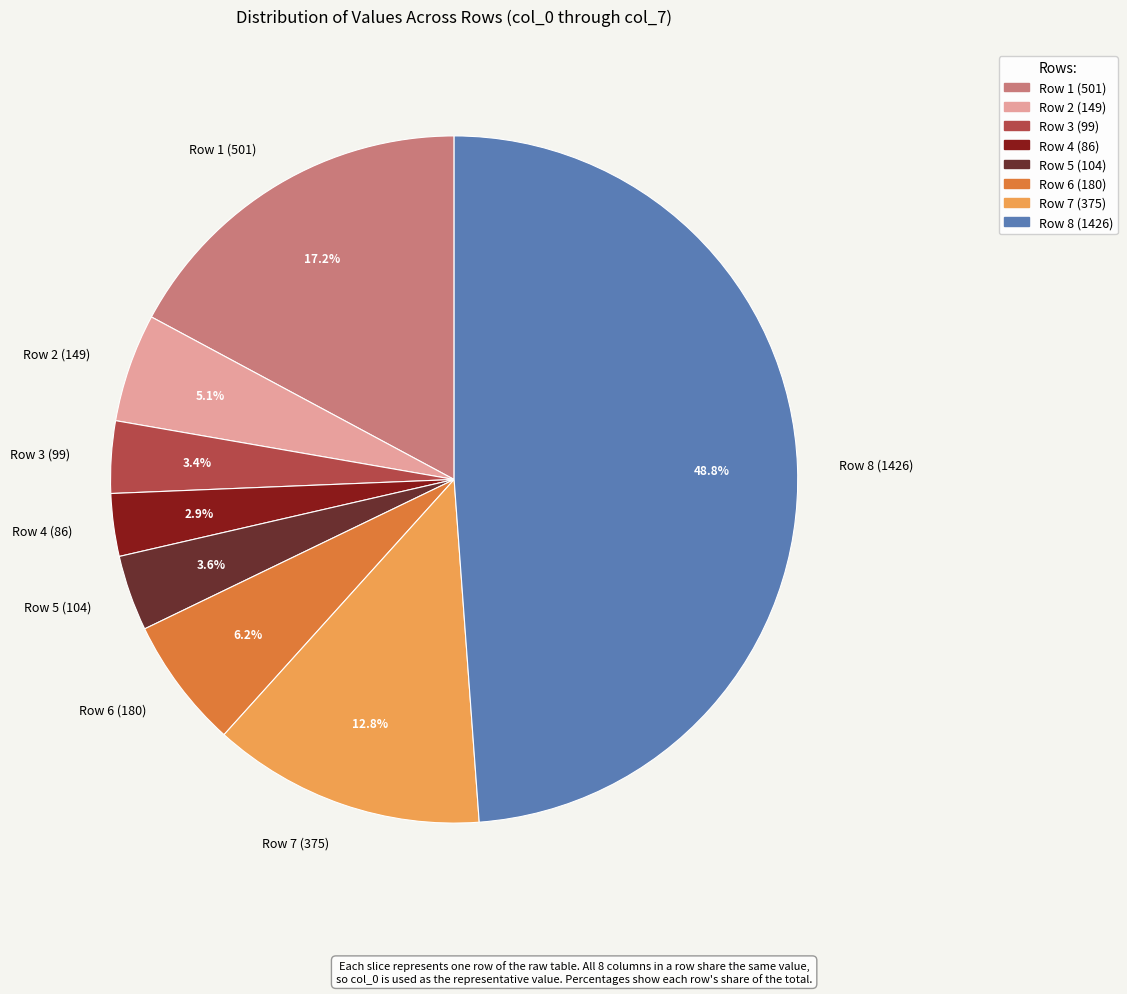

What portion of the pie excludes Row 5 (104)?

96.4%